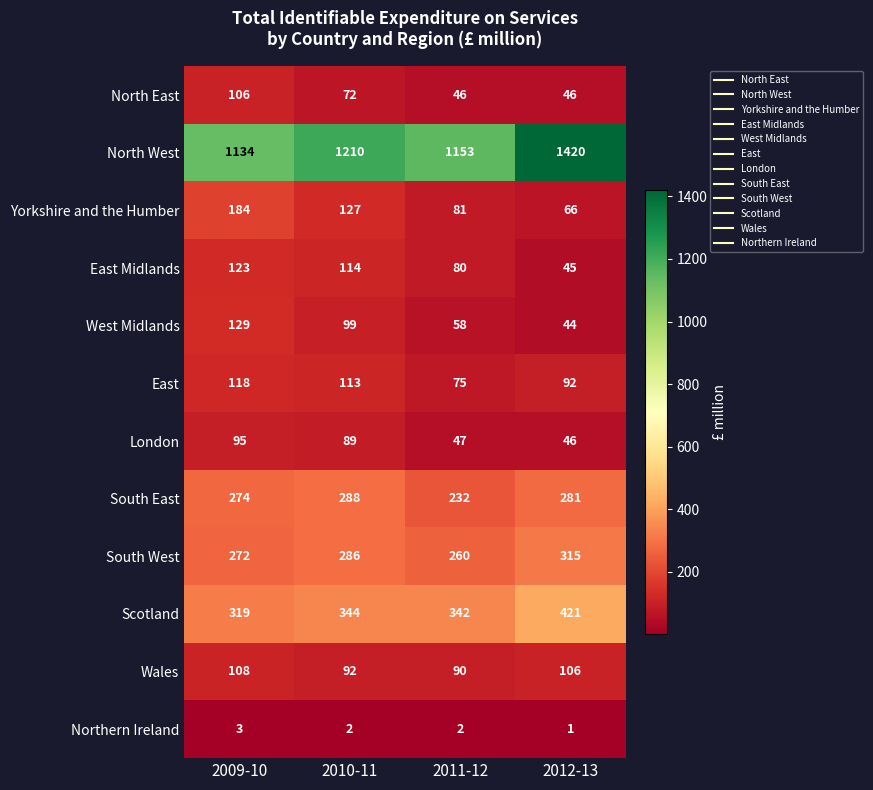

What is the lowest value of the East series?

75